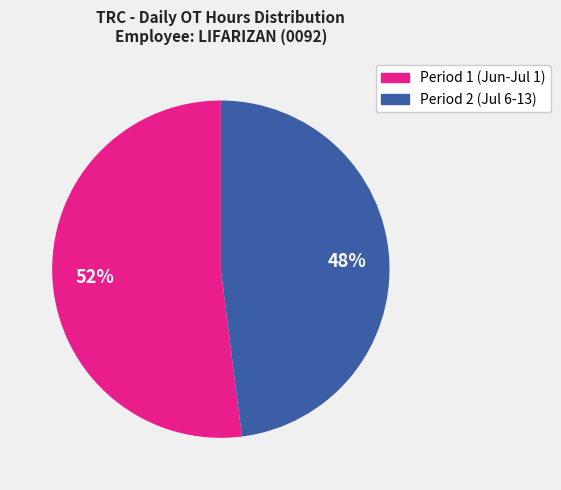

Does any single category account for the majority?

Yes